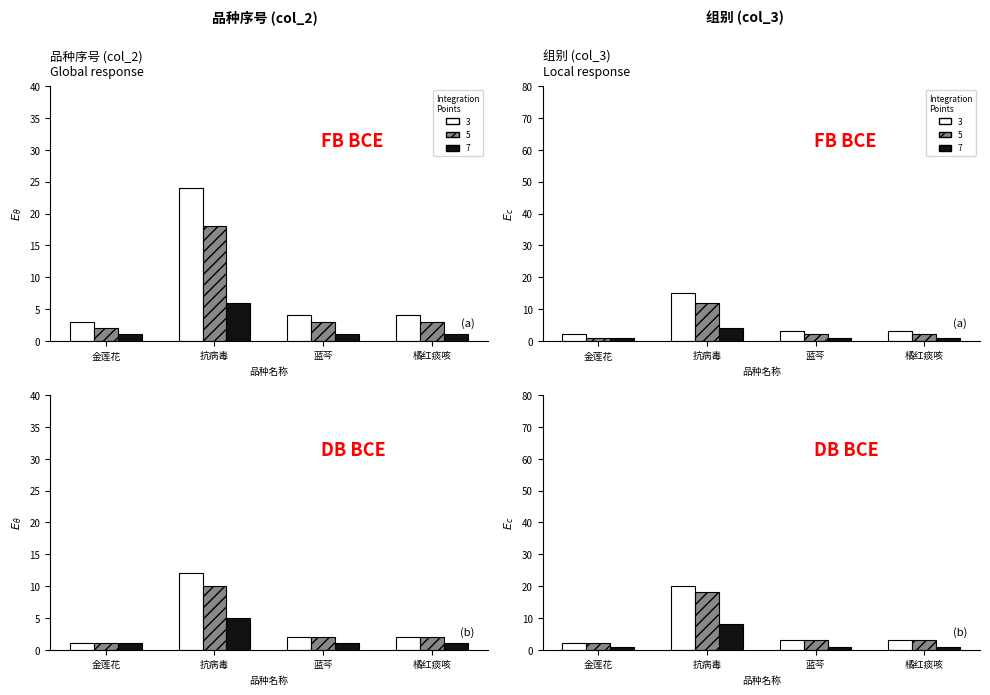

What is the average value of the 7 series?

2